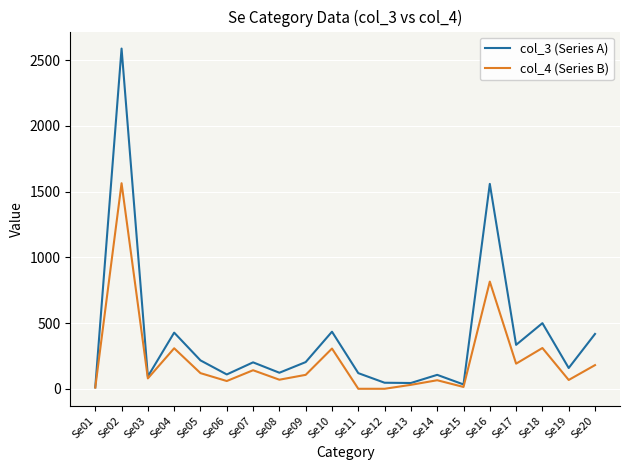

Which series has the widest spread of values?

col_3 (Series A)